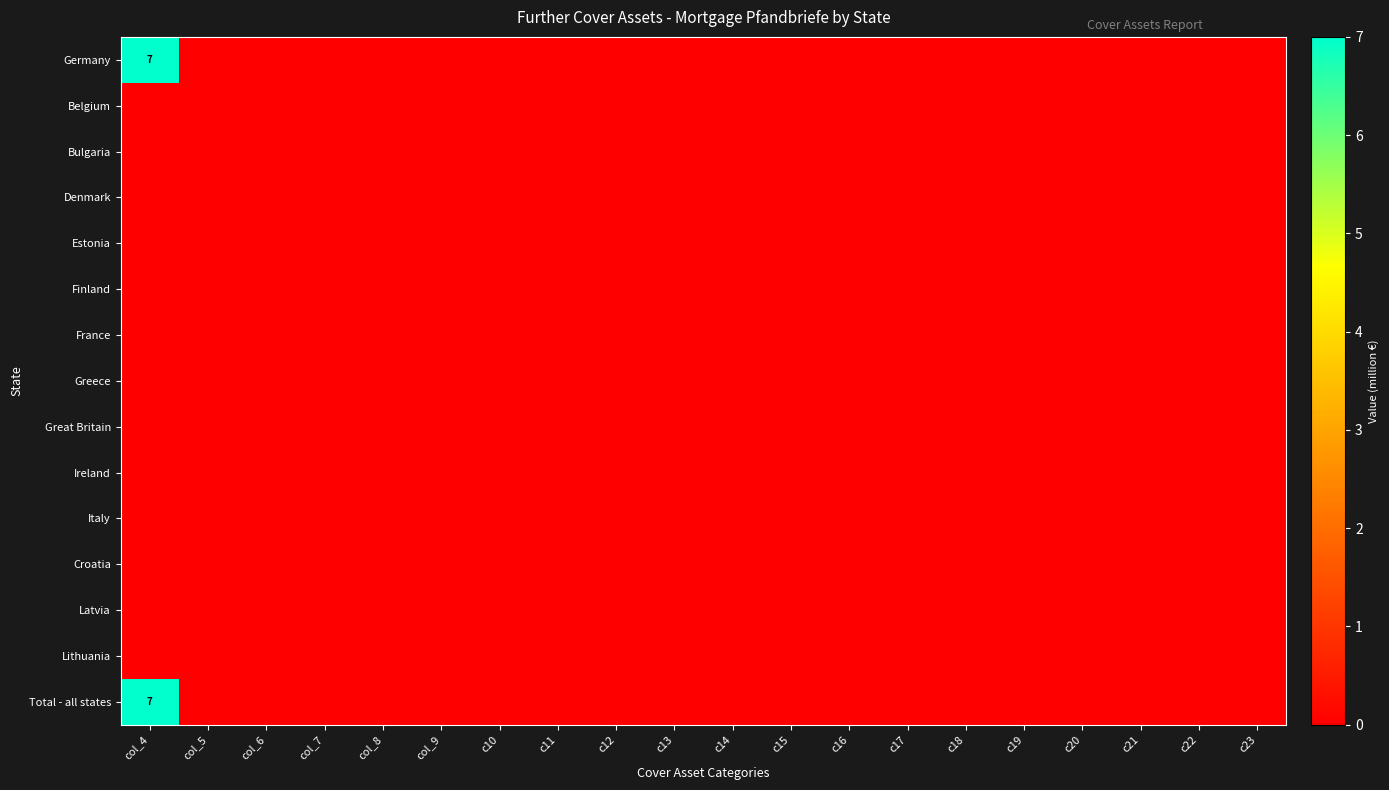

At which category is the sum across all series the highest?

col_4